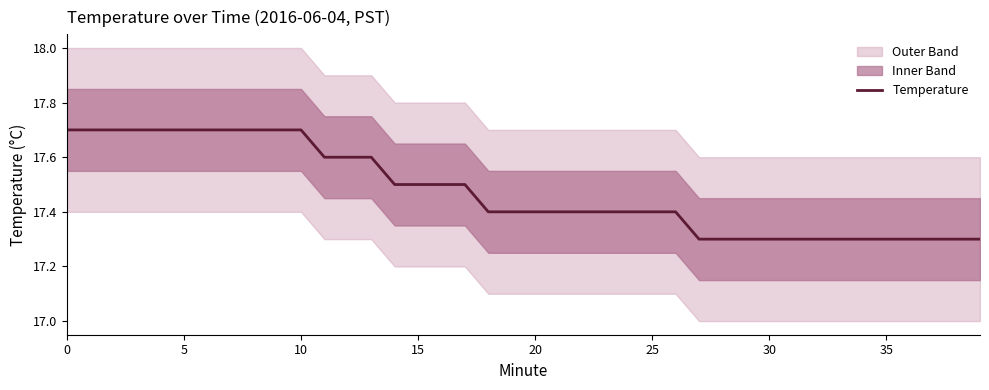

Does the chart display data point markers on the line(s)?

No